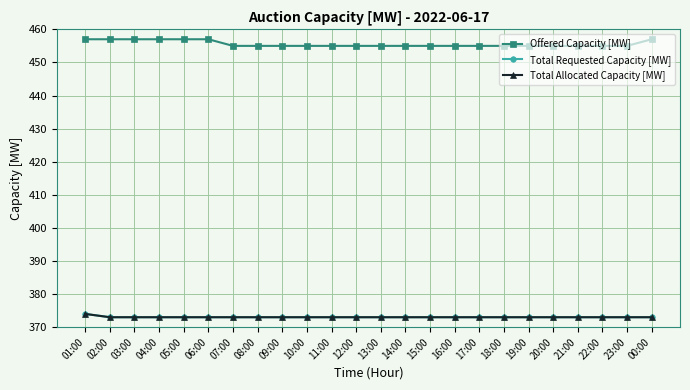

True or false: Offered Capacity [MW] has more than 2 interior local peaks.

False